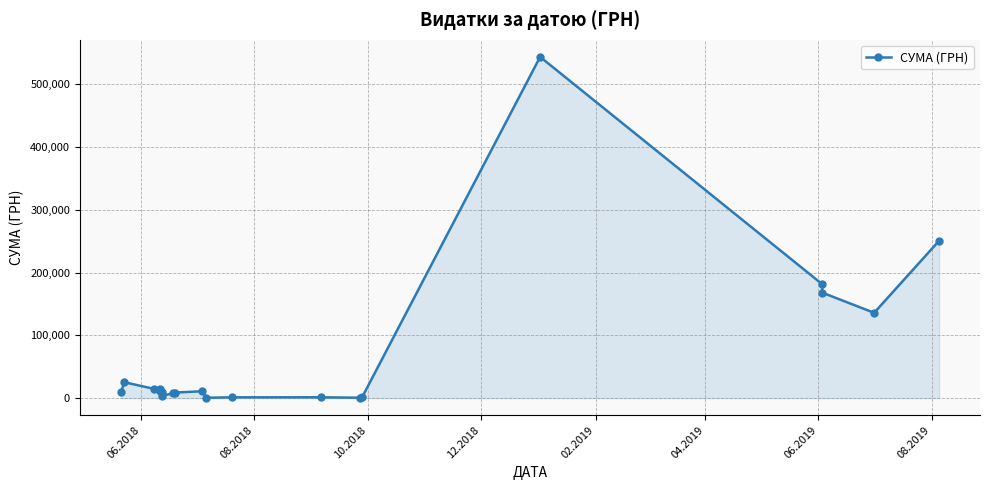

True or false: there are more than 2 points higher than both neighbors.

True